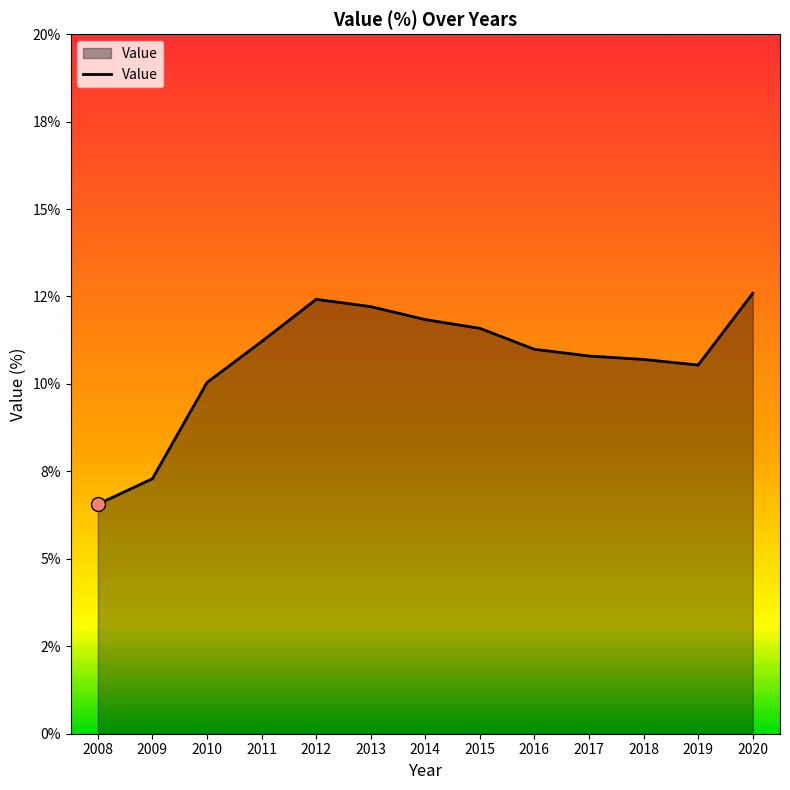

Approximately how many times larger is the value at 2008 compared to 2012?

0.5